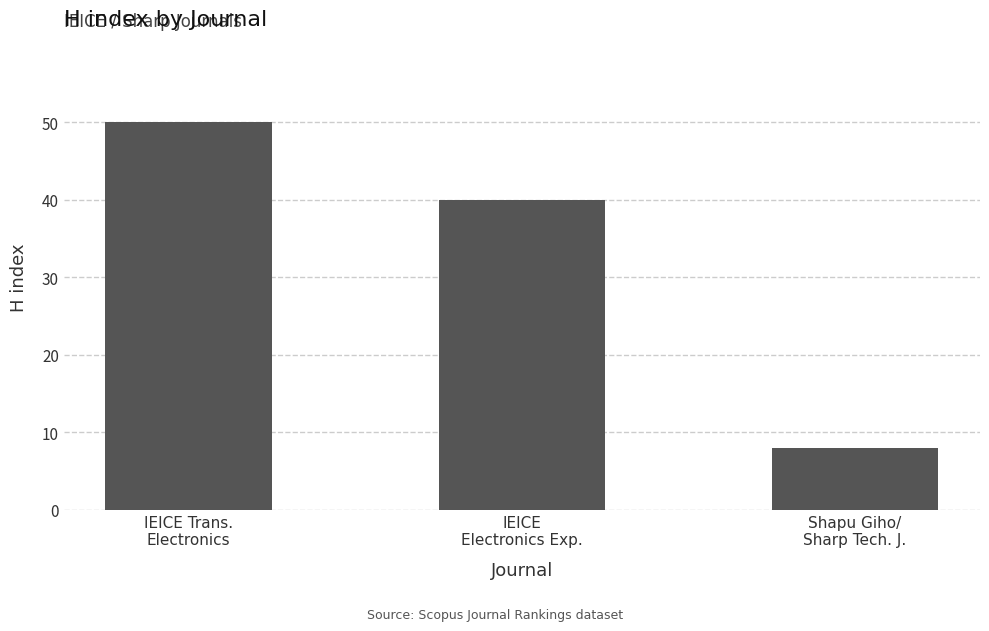

What is the difference between the values at IEICE
Electronics Exp. and Shapu Giho/
Sharp Tech. J.?

32